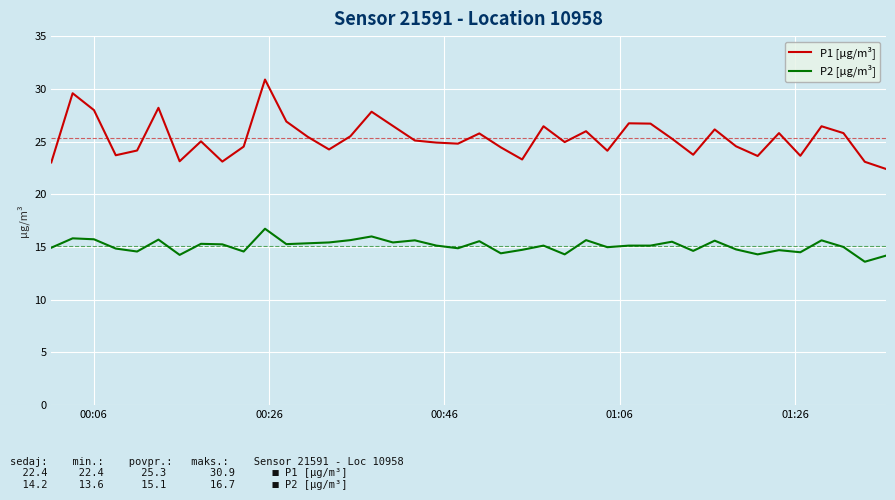

True or false: P2 [µg/m³] and P1 [µg/m³] intersect in this chart.

False